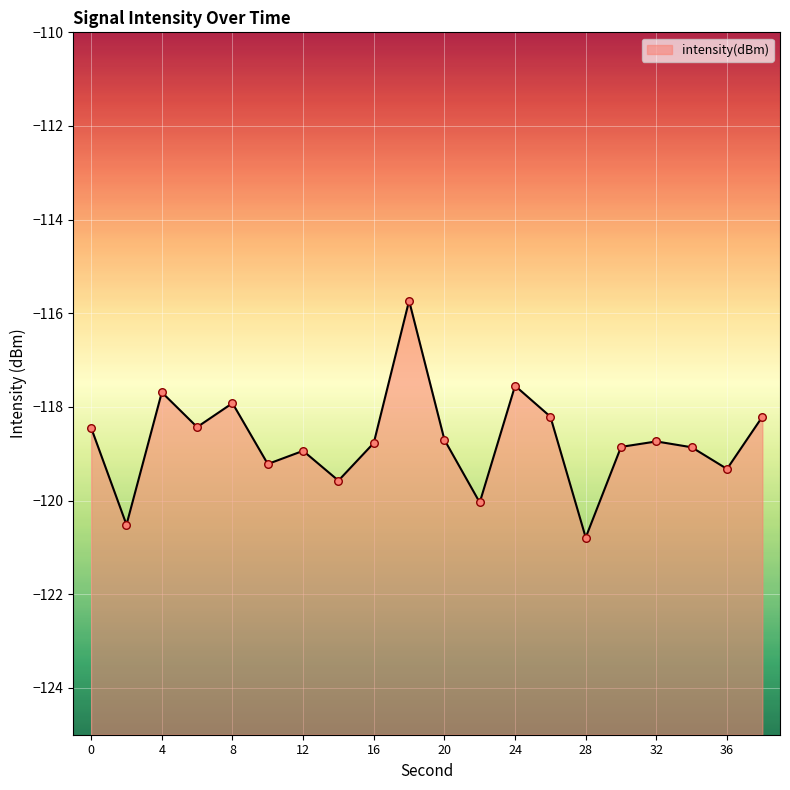

Between 38 and 36, which is larger?

38